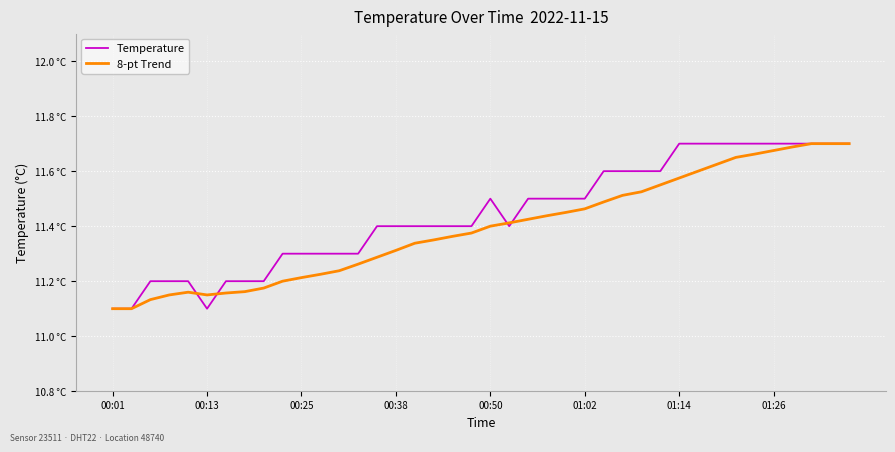

At how many categories does at least one series exceed 11?

40